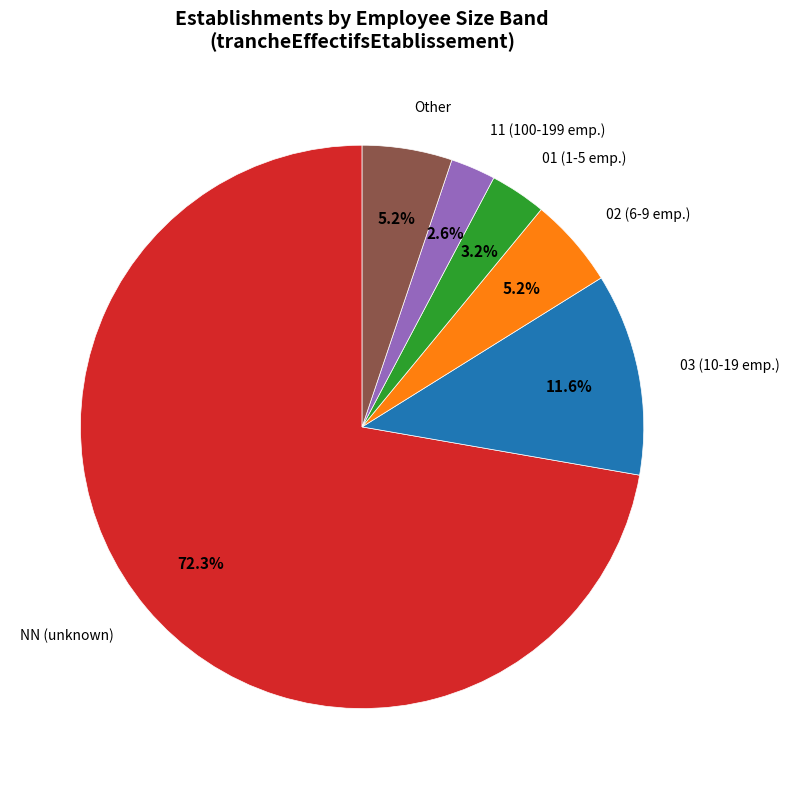

To the nearest percent, what is the average slice percentage?

17%